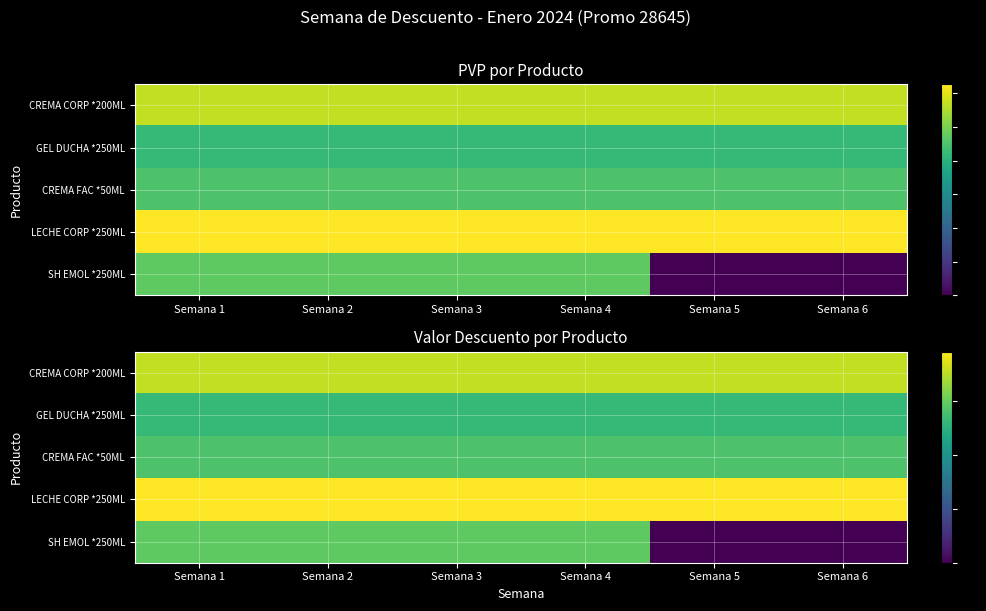

Count the number of data series in this chart.

5